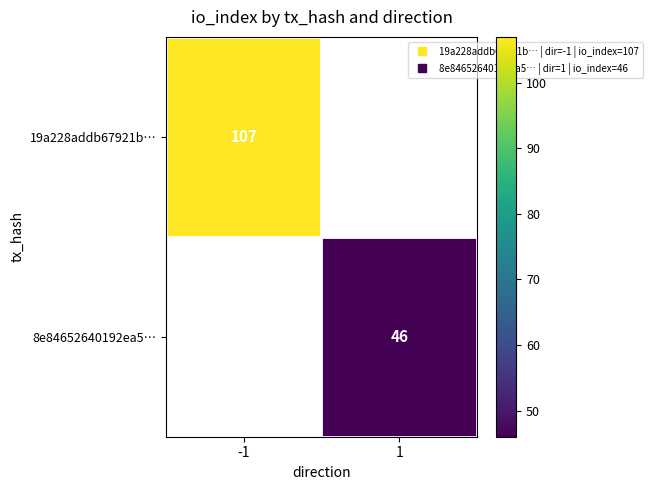

Which category has the lowest value across all series?

1